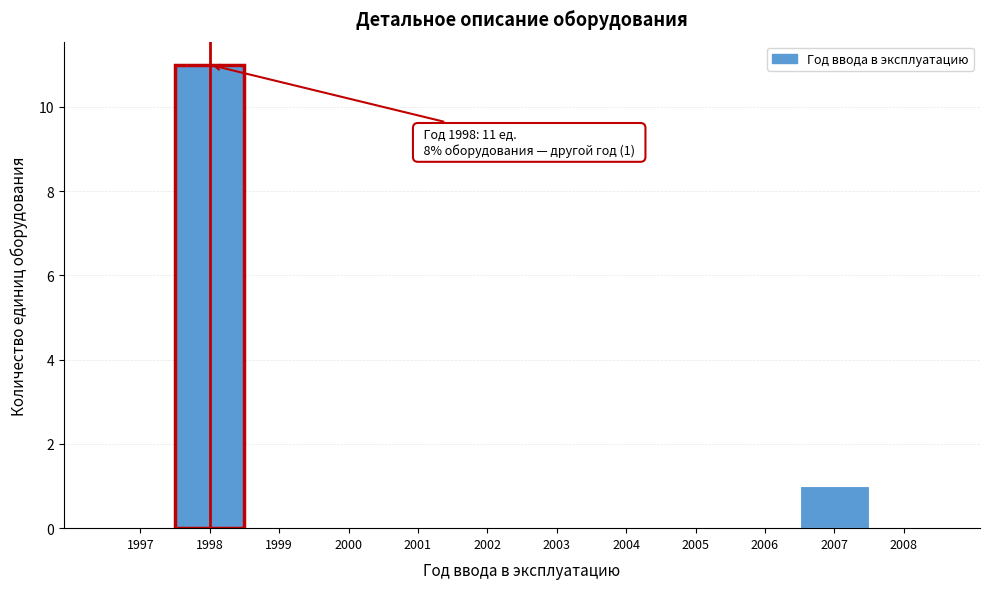

Which range on the x-axis has the tallest bar?

1997.5 to 1998.5